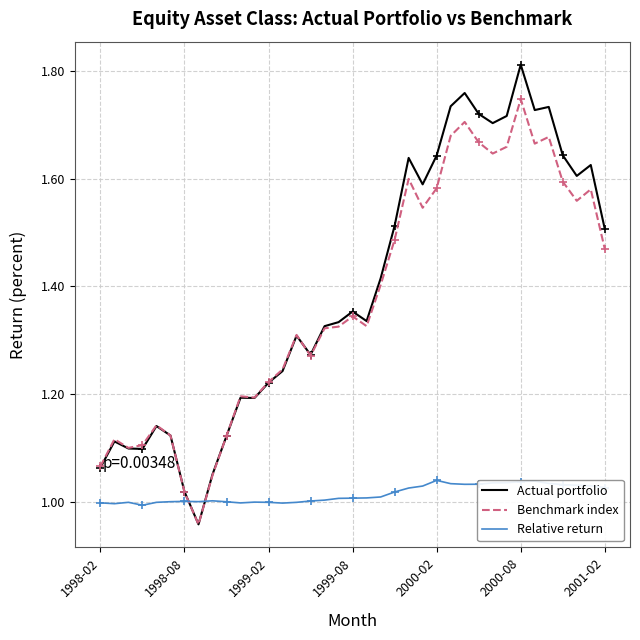

At which label does Benchmark index reach its peak?

2000-08